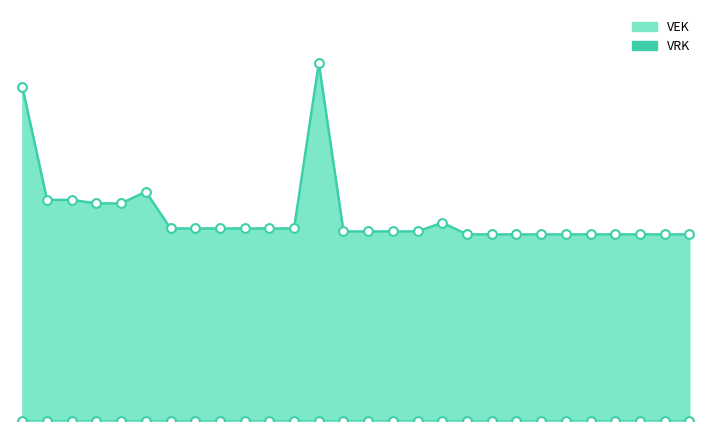

What is the change in value from 2023 Opmaak - ontwerp to 2021 Opmaak - goedgekeurd?

-151